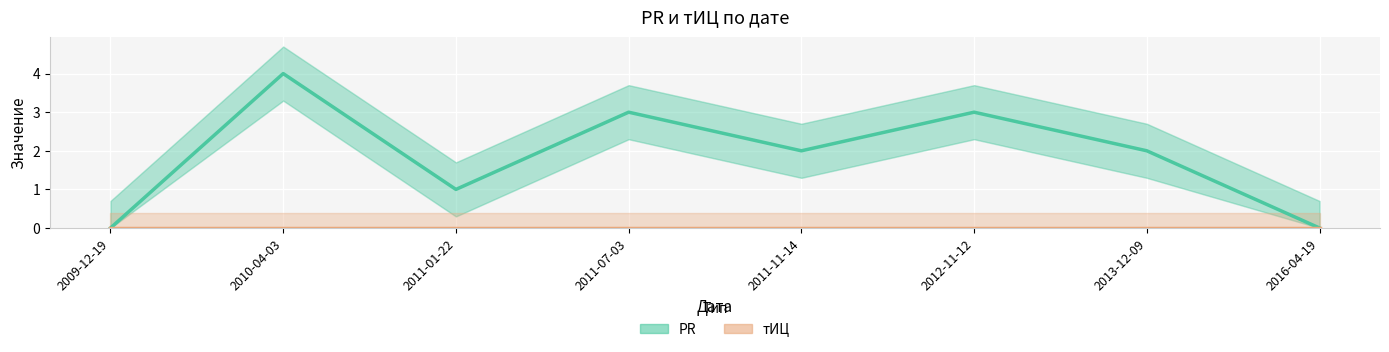

What is the maximum value for PR?

4